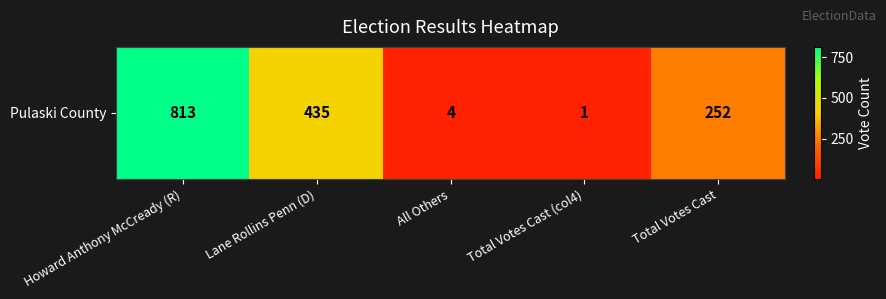

What is the difference between the maximum and second lowest values?

809